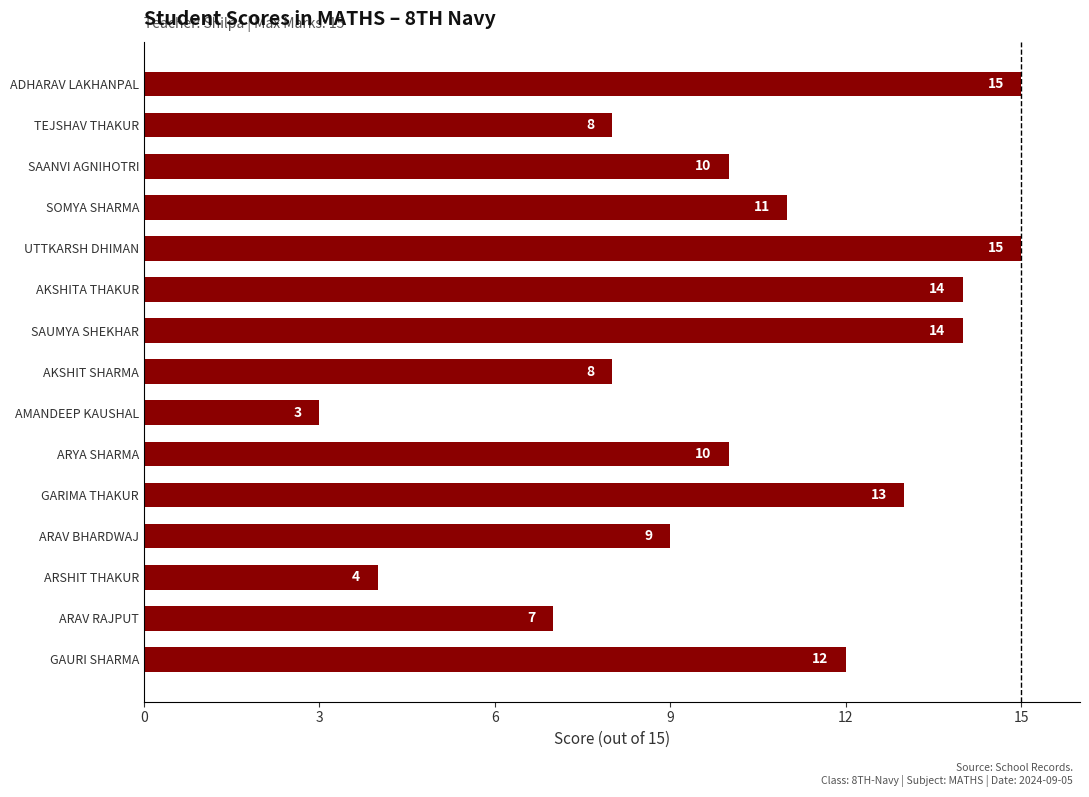

Between AKSHITA THAKUR and ARAV BHARDWAJ, which is larger?

AKSHITA THAKUR